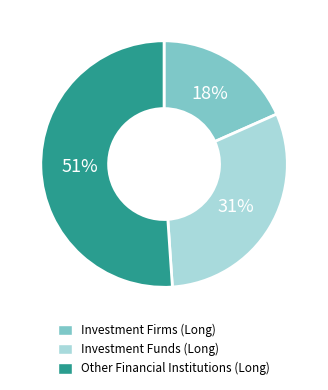

What is the largest slice in the pie chart?

Other Financial Institutions (Long)